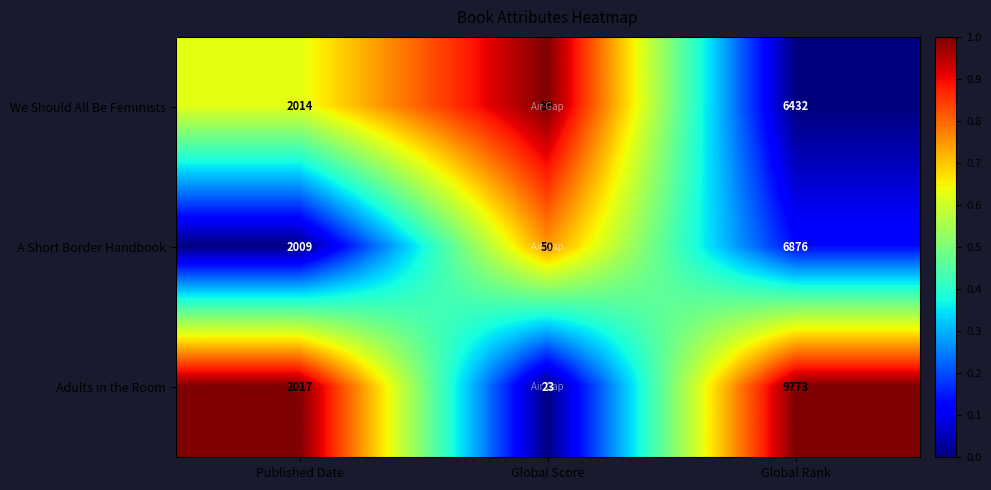

What is the sum of all A Short Border Handbook values?

8935